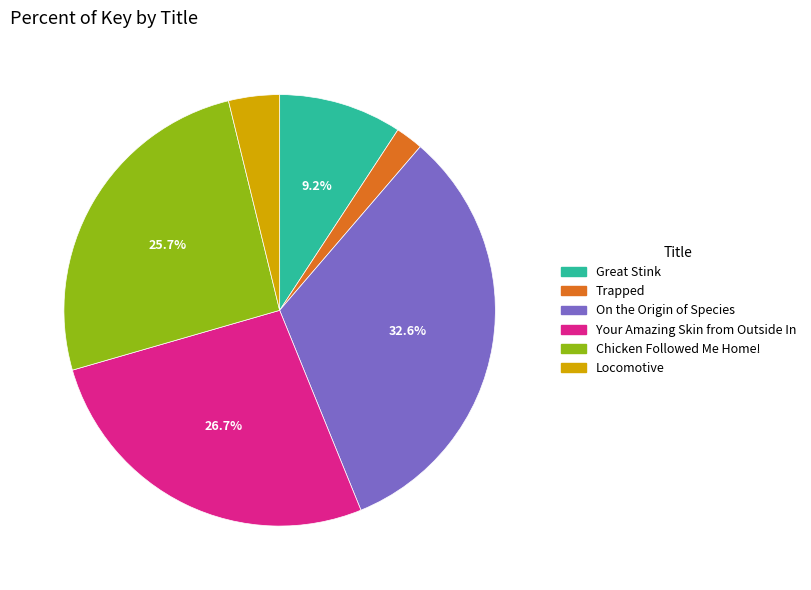

What is the smallest slice in the pie chart?

Trapped